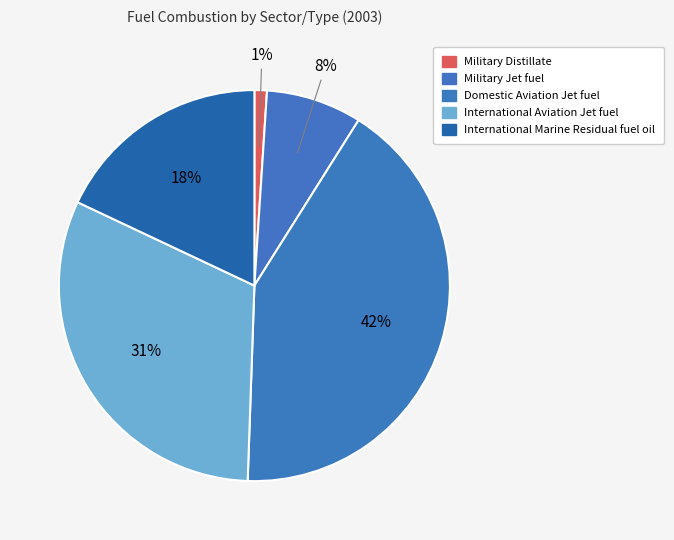

To the nearest percent, what is the combined percentage of International Marine Residual fuel oil and Military Jet fuel?

26%